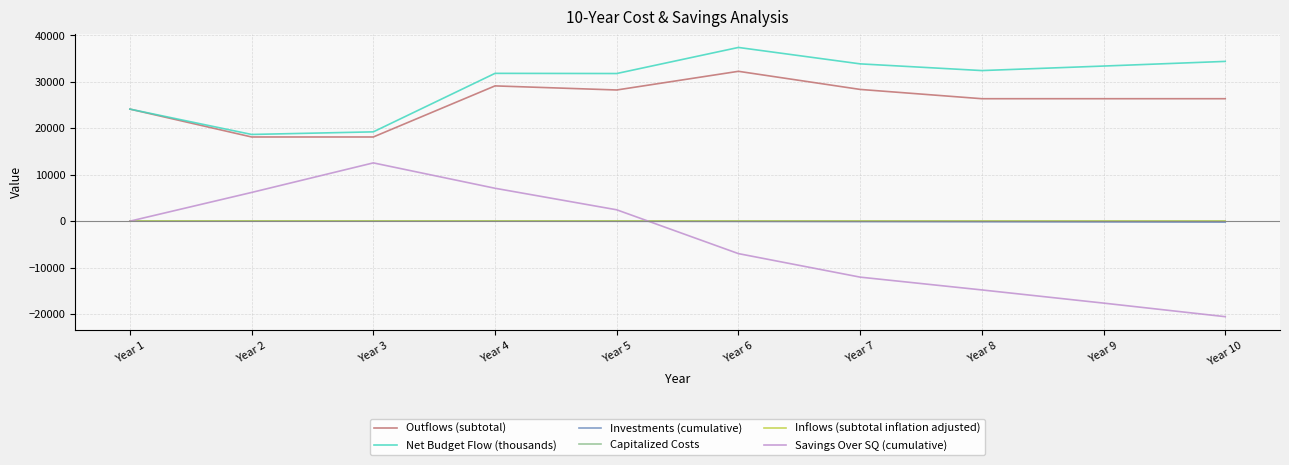

Rank the categories by Savings Over SQ (cumulative) value from highest to lowest.

Year 3, Year 4, Year 2, Year 5, Year 1, Year 6, Year 7, Year 8, Year 9, Year 10